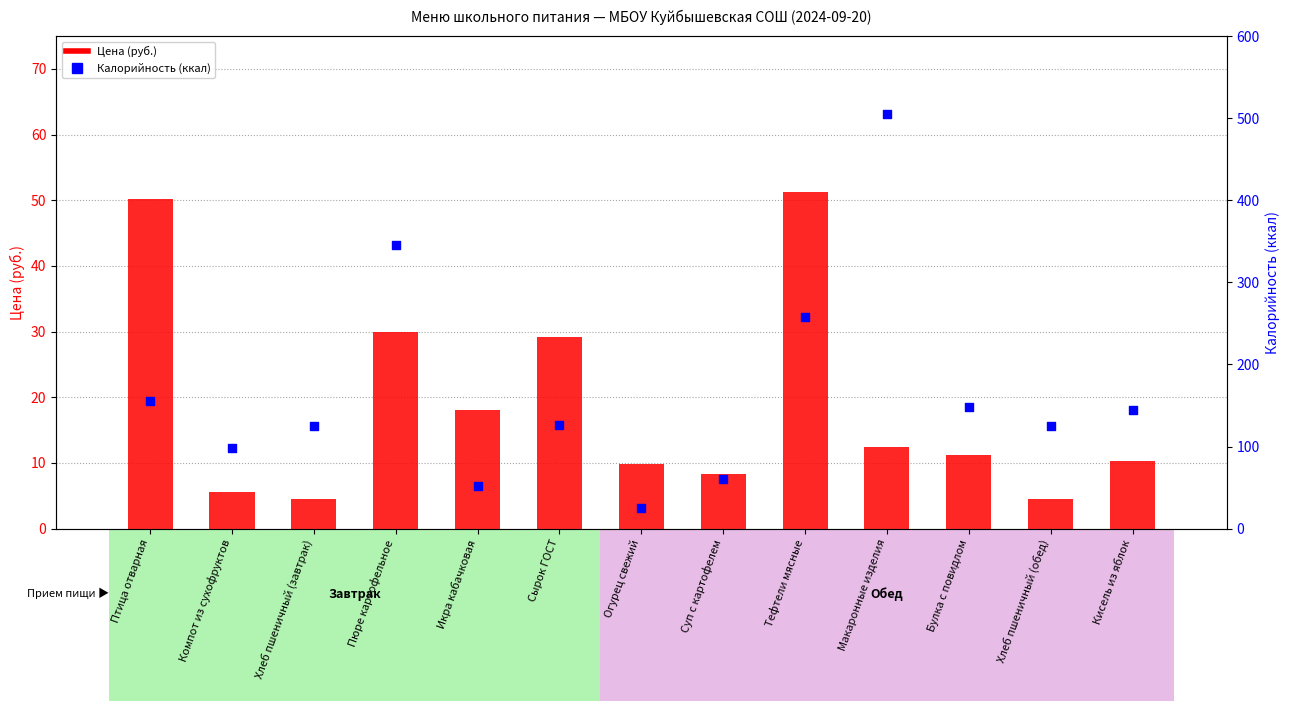

Which series reaches the maximum Y coordinate?

Калорийность (ккал)